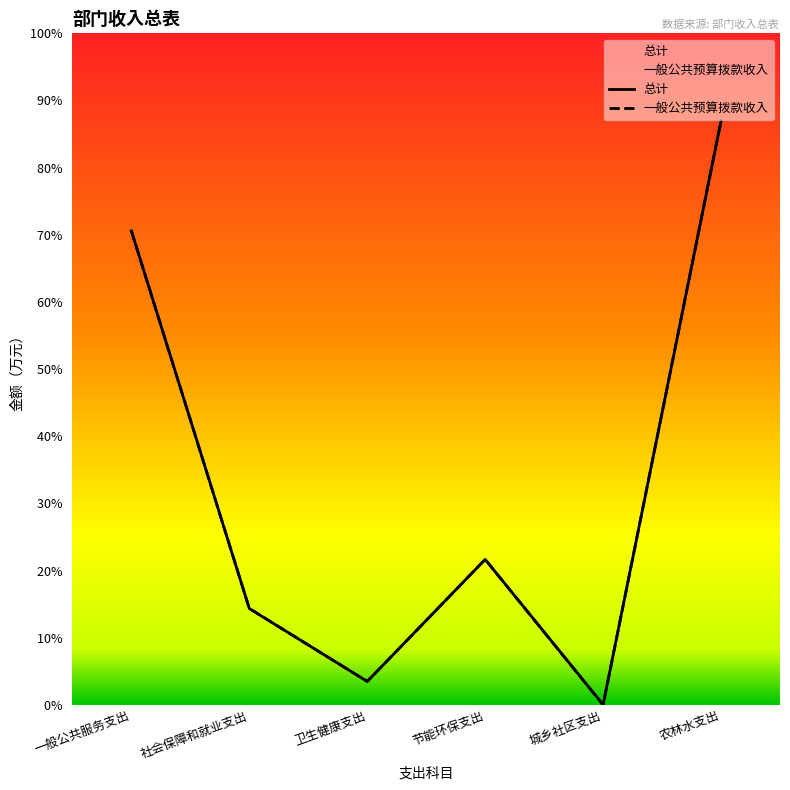

How many data points in 总计 are less than 257?

3